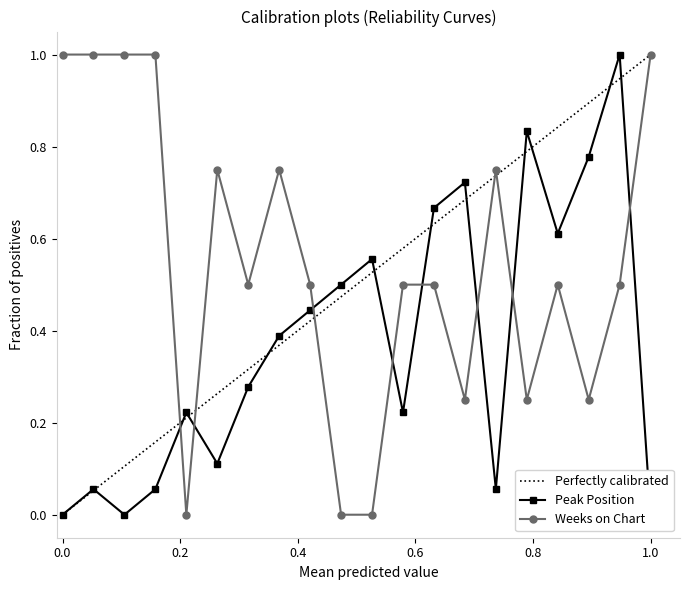

What is the highest value of the Weeks on Chart series?

1.0